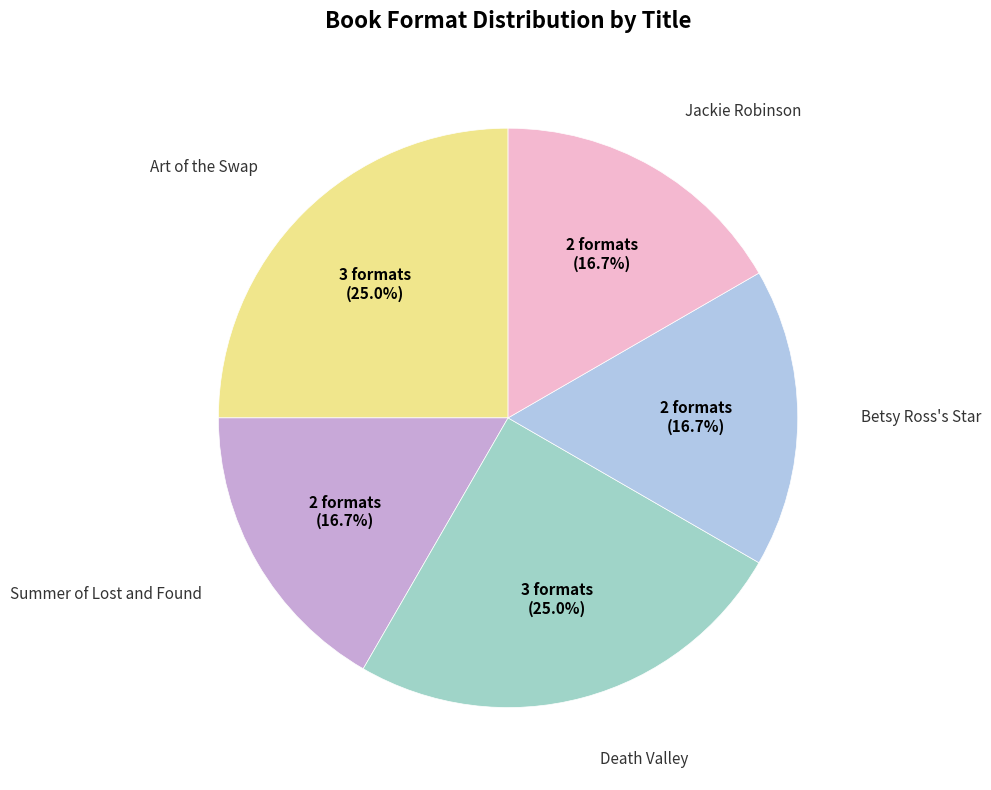

How many slices are in this pie chart?

5